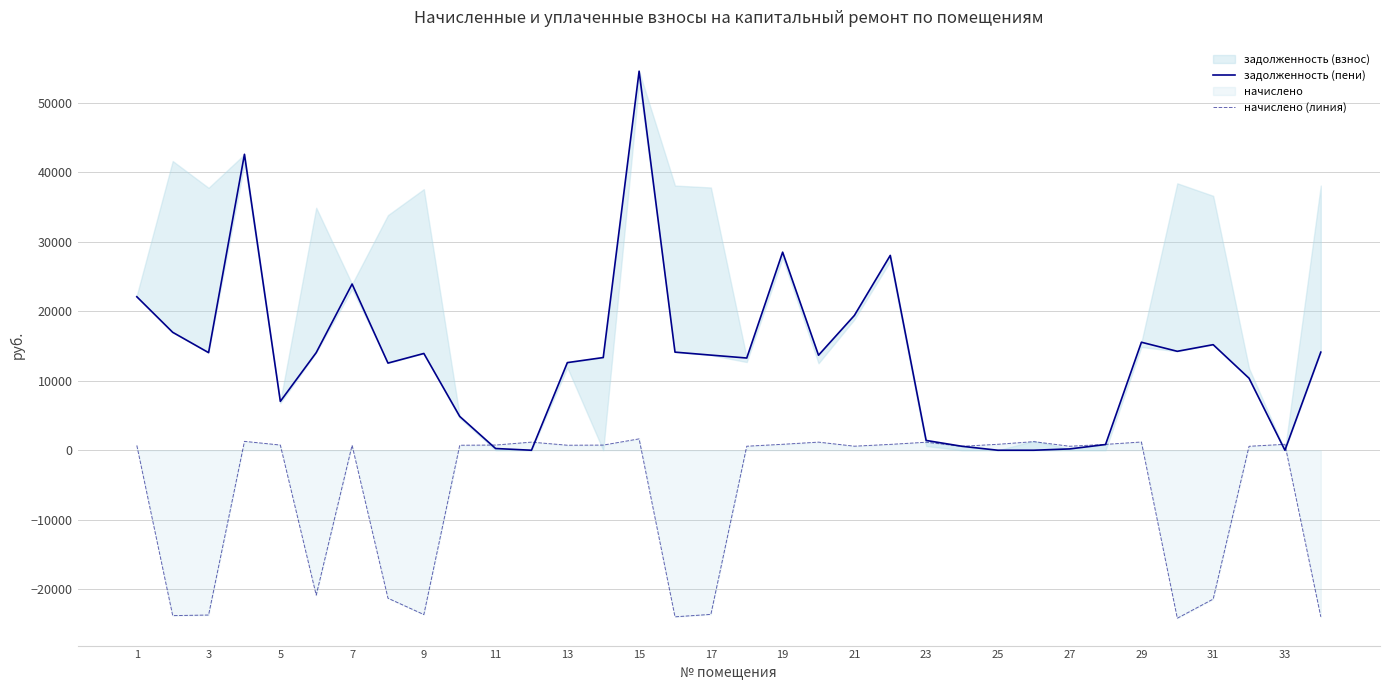

Which series has the largest total across all categories?

задолженность (пени)